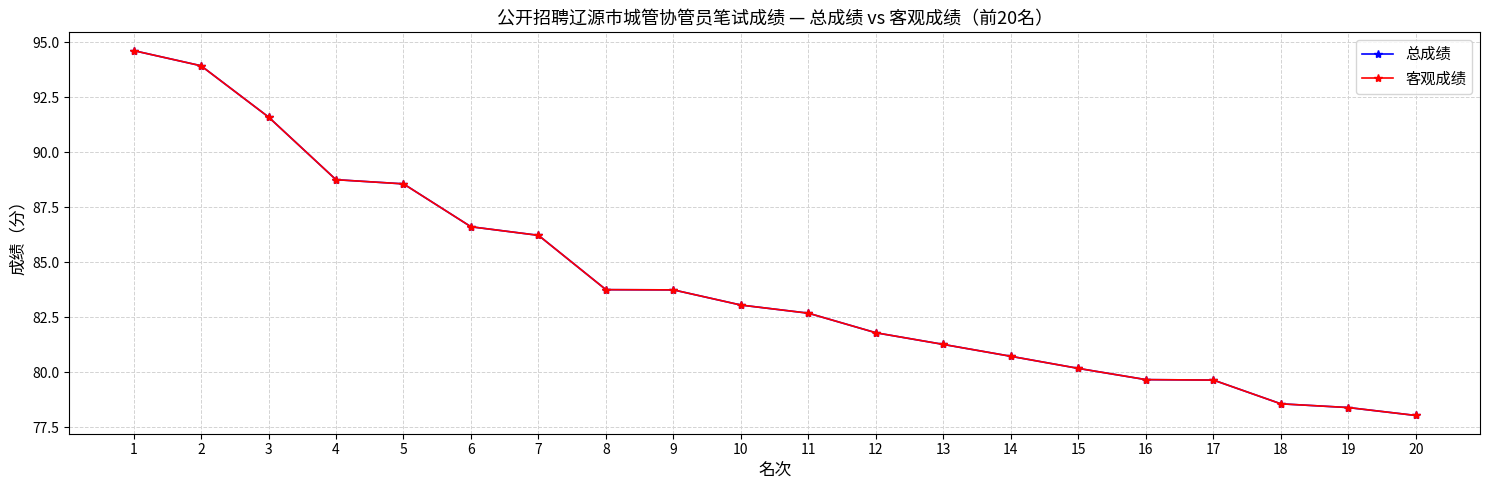

Reading left to right, list all the values displayed in this chart.

总成绩: 94.6	93.9	91.6	88.8	88.6	86.6	86.2	83.8	83.7	83.0	82.7	81.8	81.3	80.7	80.2	79.7	79.6	78.6	78.4	78.0
客观成绩: 94.6	93.9	91.6	88.8	88.6	86.6	86.2	83.8	83.7	83.0	82.7	81.8	81.3	80.7	80.2	79.7	79.6	78.6	78.4	78.0